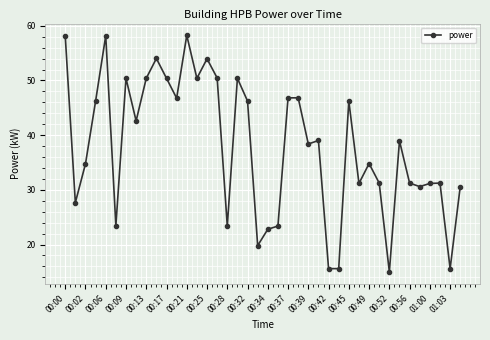

What is the minimum value shown in the chart?

15.0